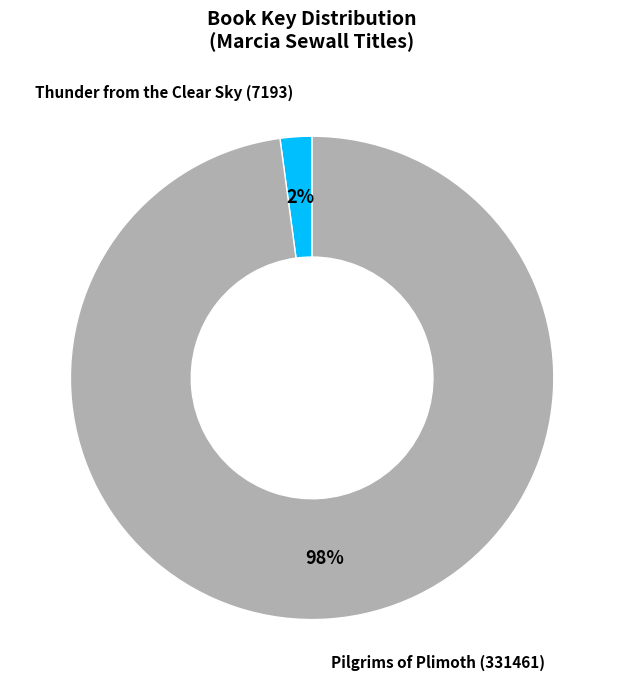

To the nearest percent, what is the average slice percentage?

50%